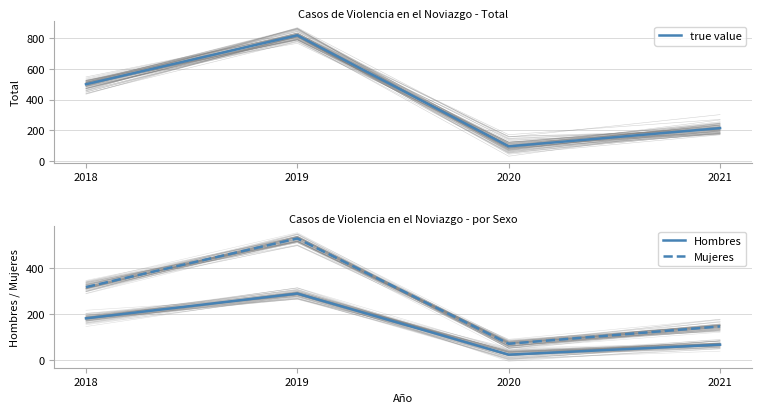

True or false: Hombres and Mujeres intersect in this chart.

False